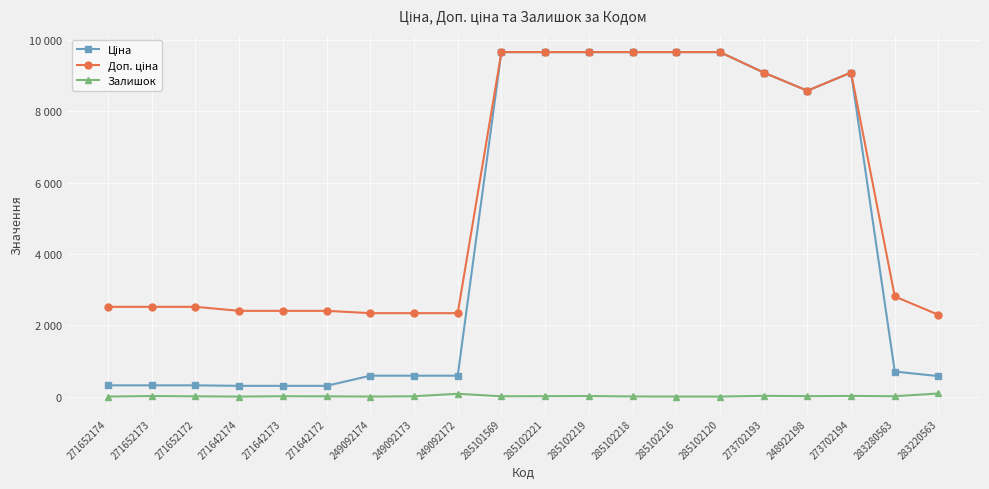

Does the chart have visible grid lines?

Yes